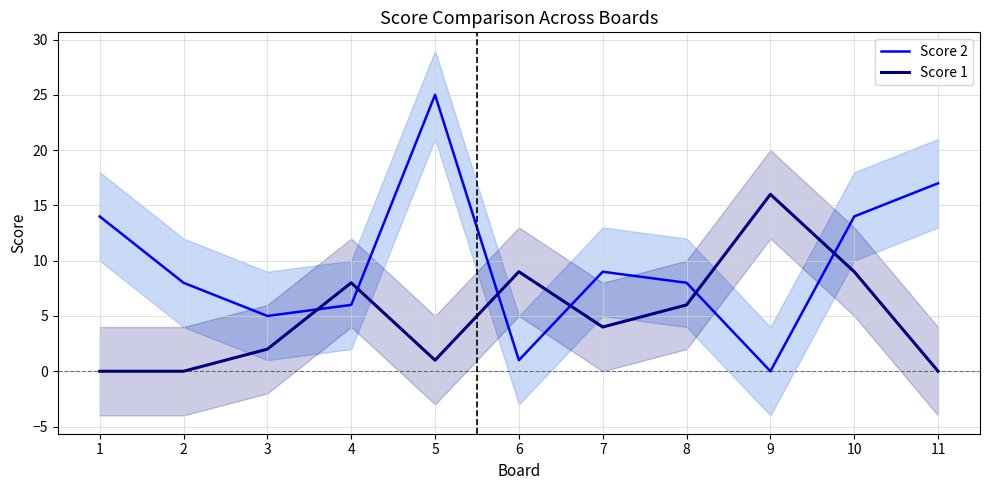

Is it true that Score 2 equals 25 at 5?

True